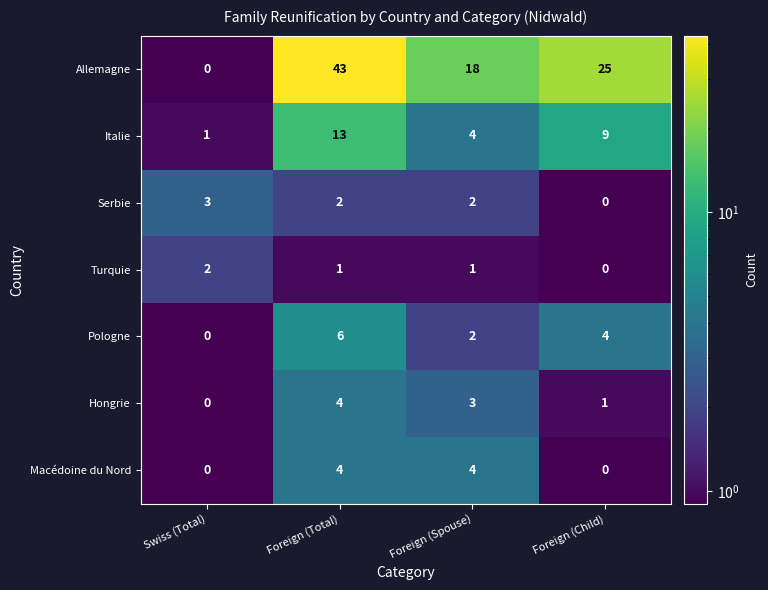

At which label does Allemagne first exceed 25?

Foreign (Total)